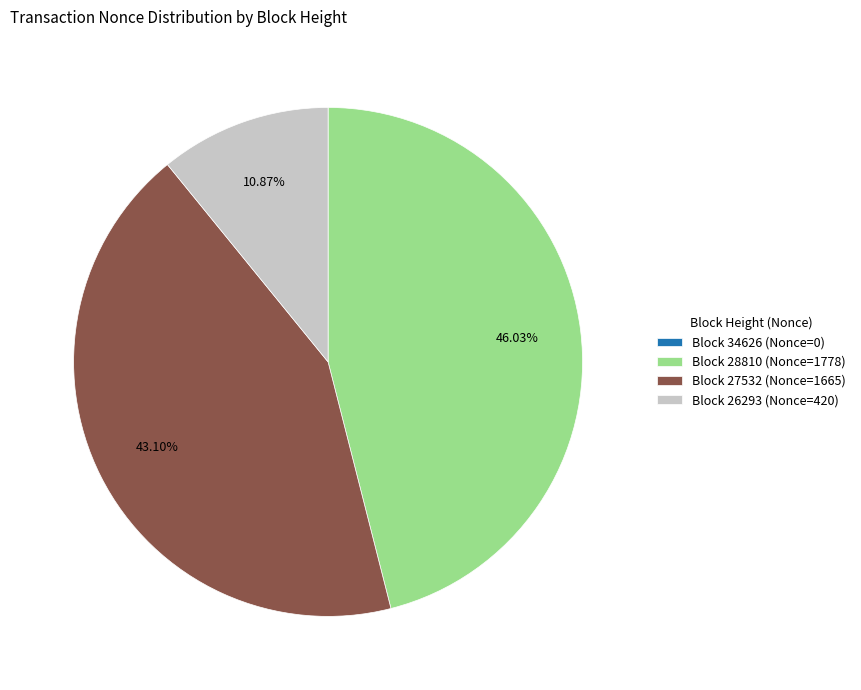

Do Block 26293 (Nonce=420) and Block 28810 (Nonce=1778) together represent more than half of the pie?

Yes